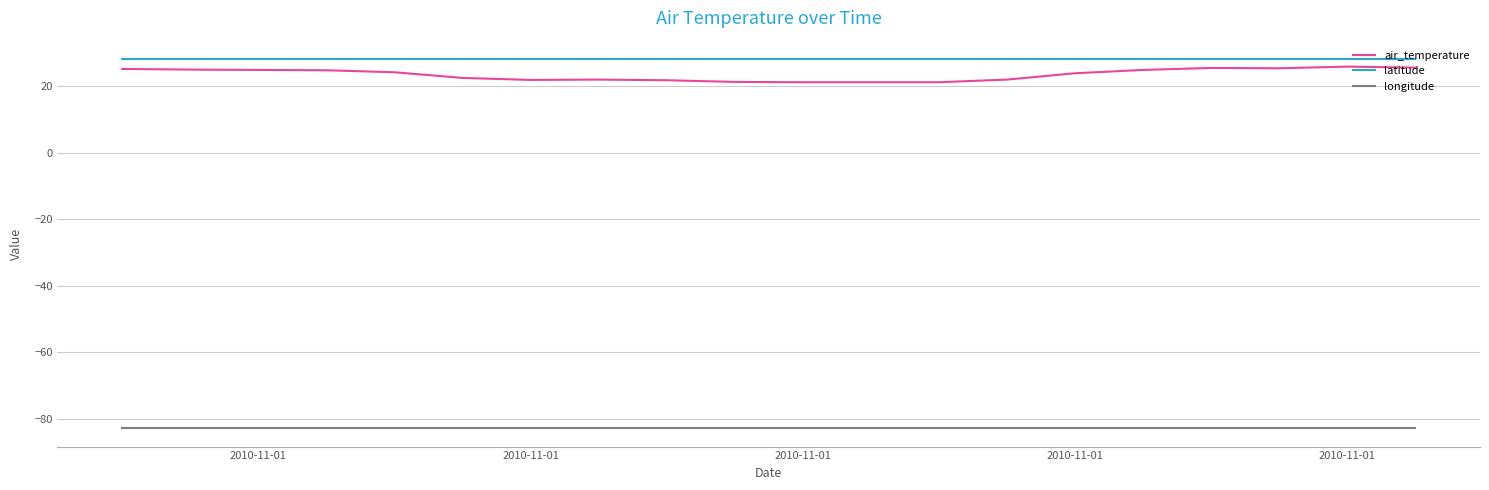

What is the maximum value shown in the chart?

28.2